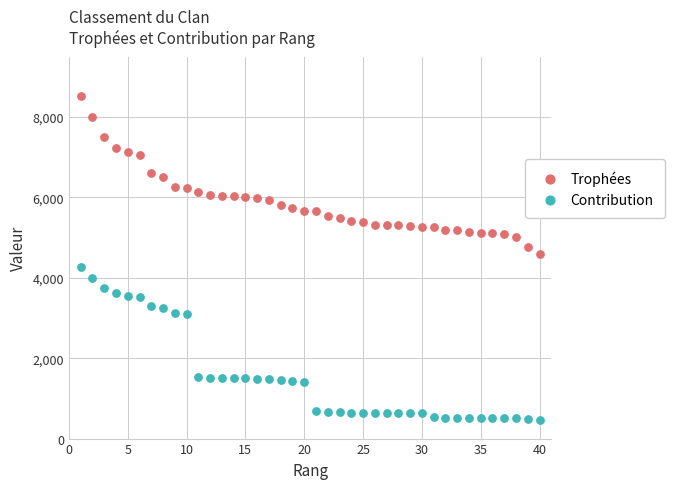

Which series has the largest Y range (max minus min)?

Trophées